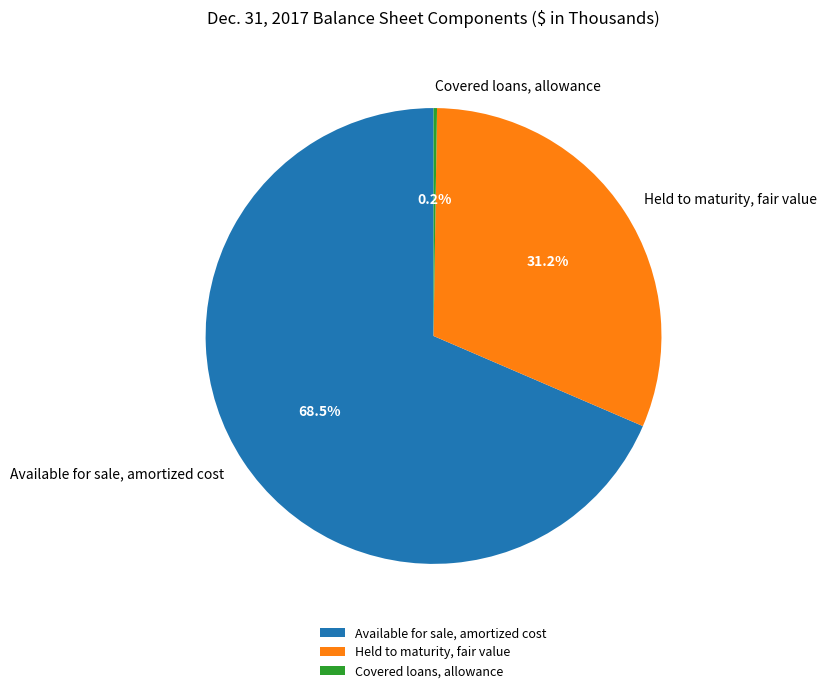

Which has a higher value, Available for sale, amortized cost or Held to maturity, fair value?

Available for sale, amortized cost